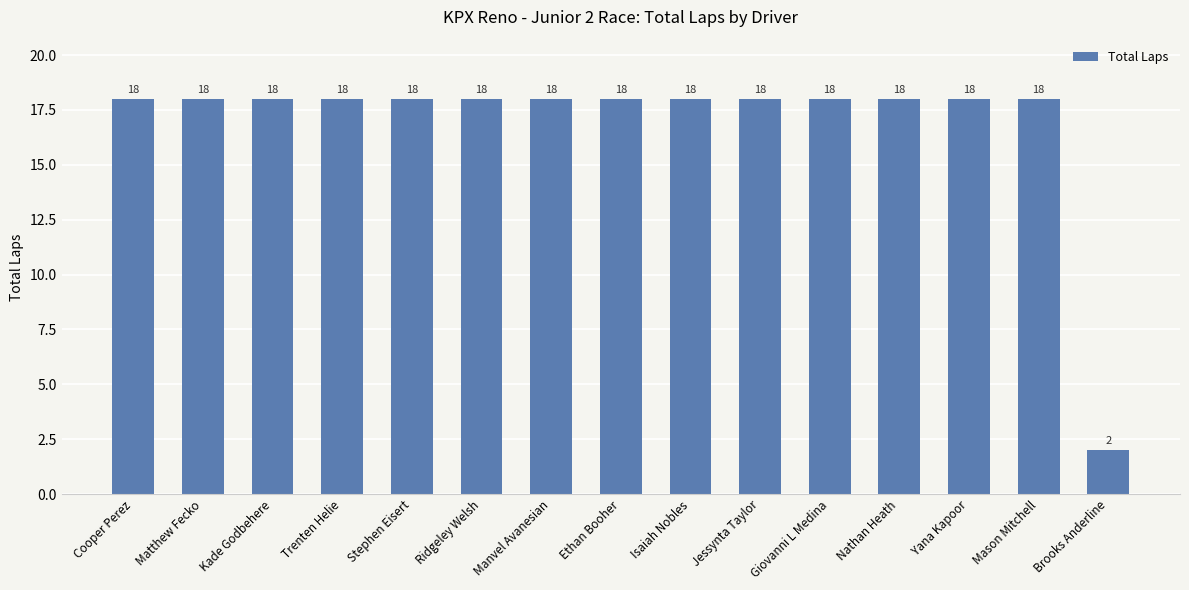

True or false: the data shows 10 at Jessynta Taylor.

False